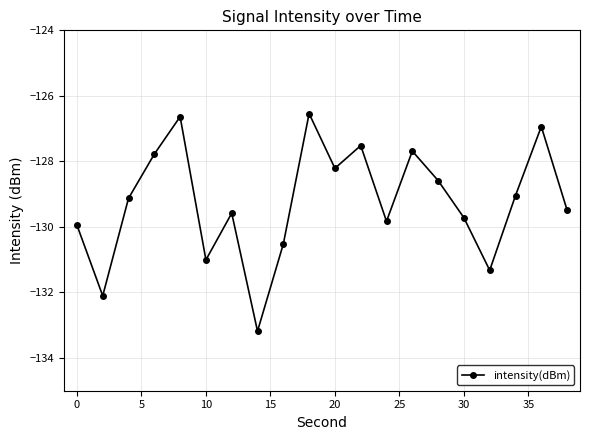

What is the minimum value shown in the chart?

-133.2